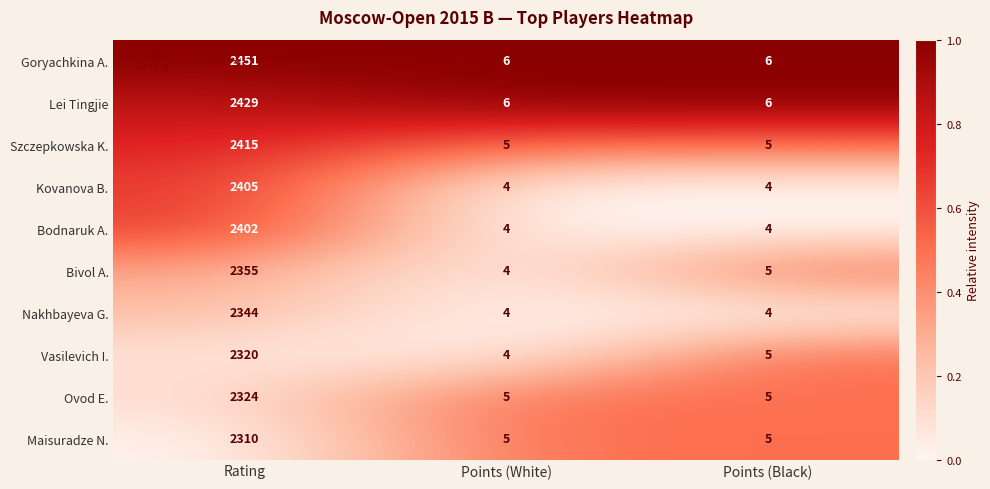

Reading left to right, what are all the values shown in this chart?

Goryachkina A.: 2451	6	6
Lei Tingjie: 2429	6	6
Szczepkowska K.: 2415	5	5
Kovanova B.: 2405	4	4
Bodnaruk A.: 2402	4	4
Bivol A.: 2355	4	5
Nakhbayeva G.: 2344	4	4
Vasilevich I.: 2320	4	5
Ovod E.: 2324	5	5
Maisuradze N.: 2310	5	5